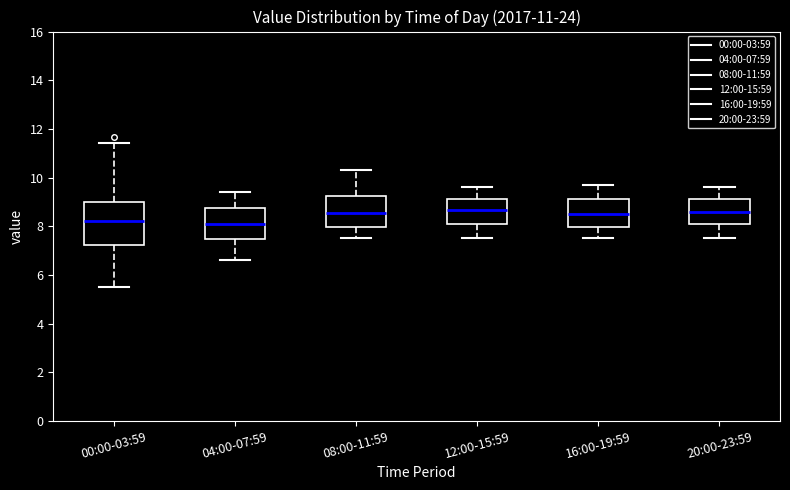

Which box is the tallest, from its lower edge to its upper edge?

00:00-03:59